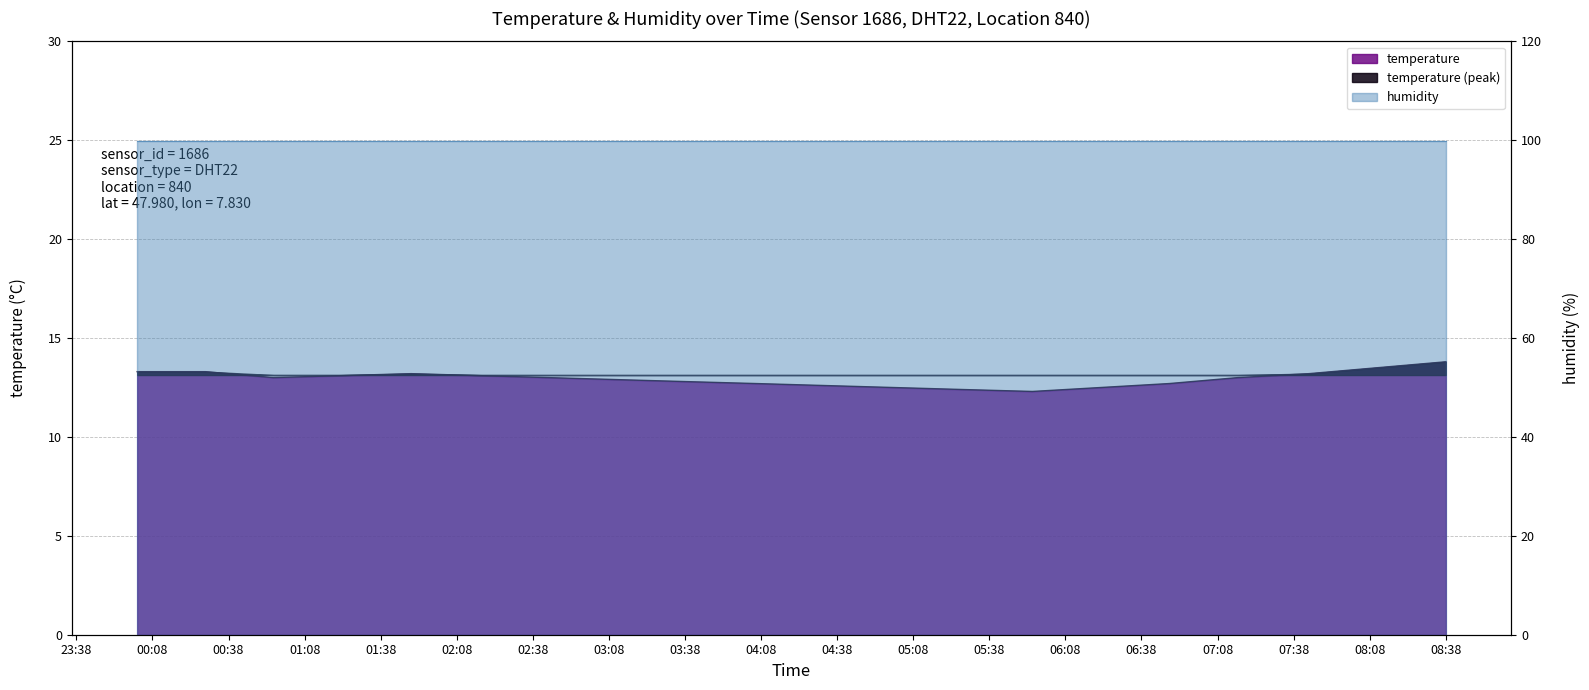

At which category does the data reach its first local peak?

01:50